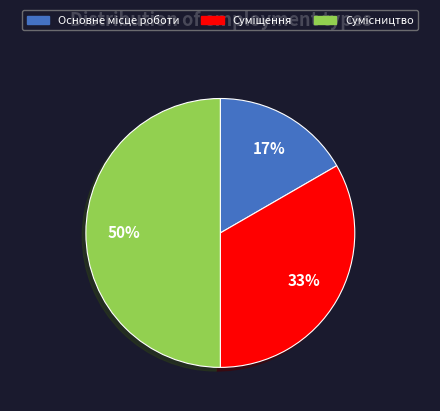

To the nearest percent, what is the difference between the largest and smallest slice percentages?

33%